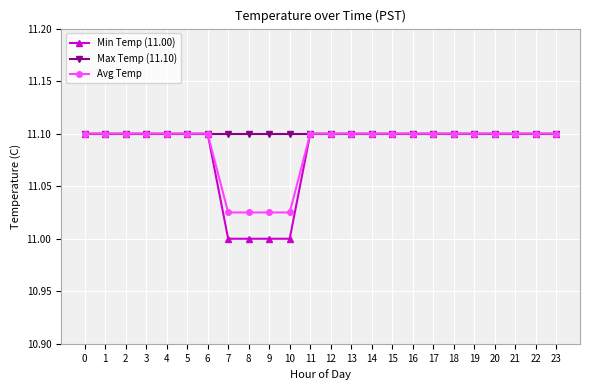

What is the maximum value shown in the chart?

11.1